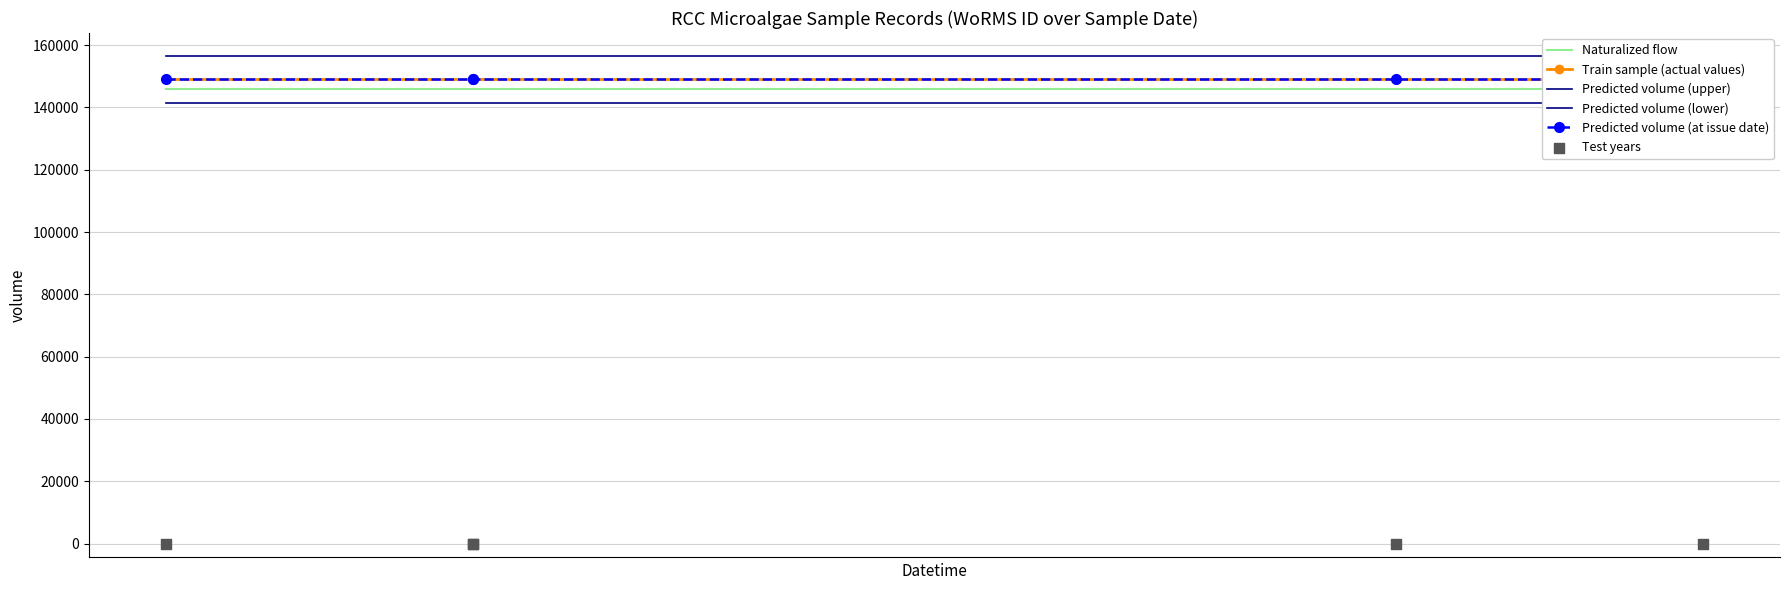

Which series has the largest Y range (max minus min)?

Naturalized flow